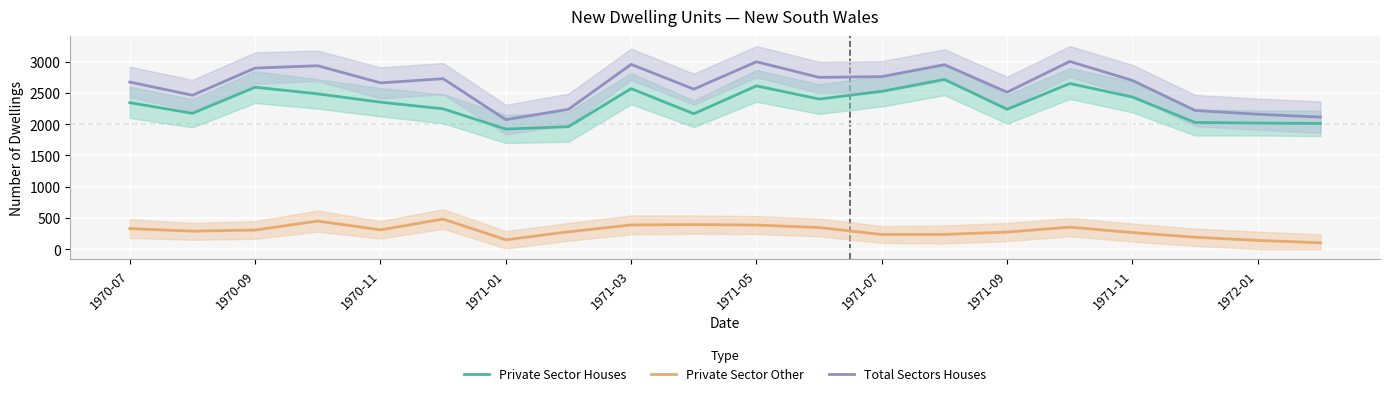

How many distinct data groups are displayed?

3